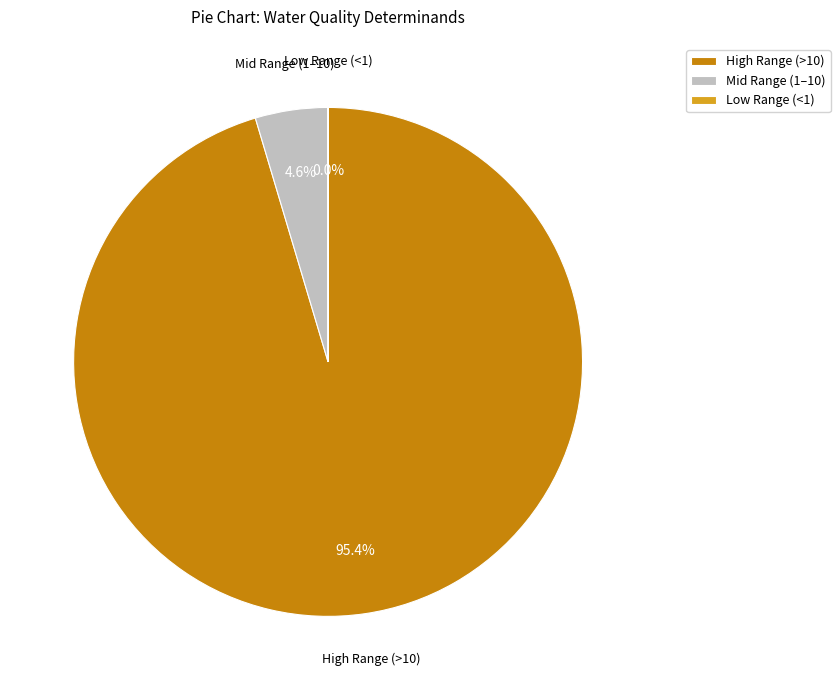

Which slice represents more than half of the pie?

High Range (>10)